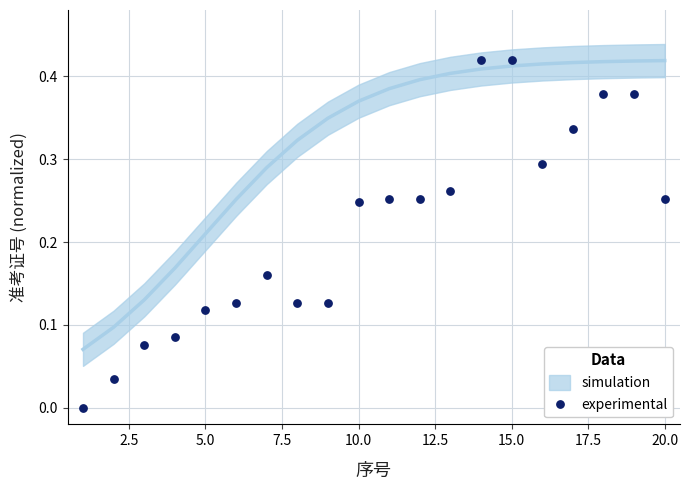

What is the range of X values (max minus min)?

19.0